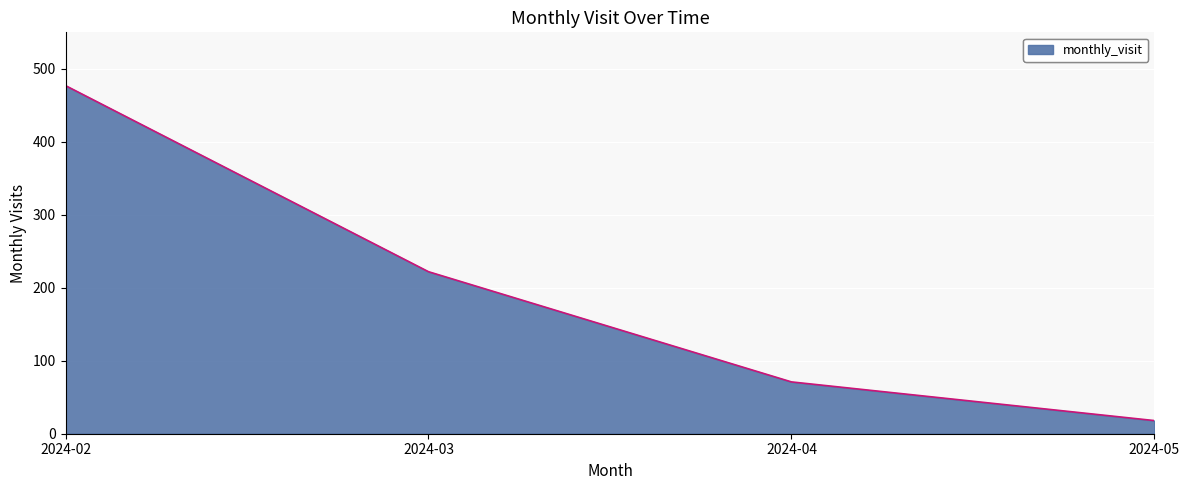

Where does the data first go above 222?

2024-02